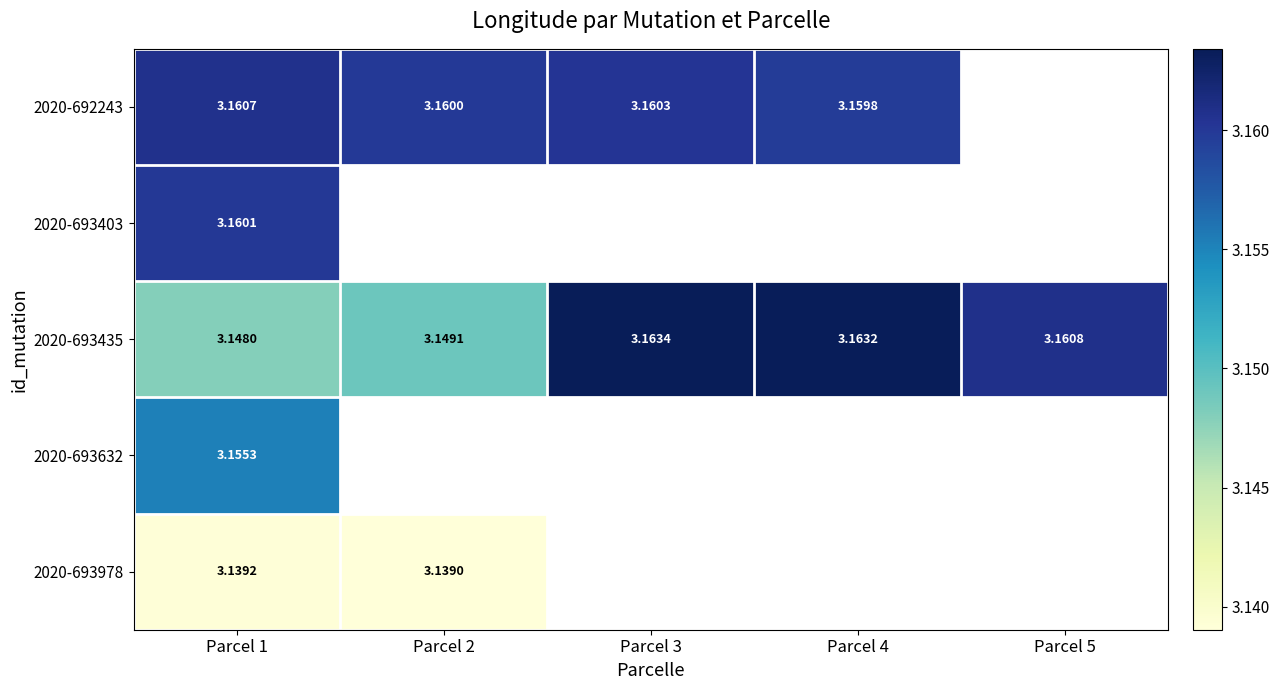

Which series has the largest total across all categories?

2020-693435